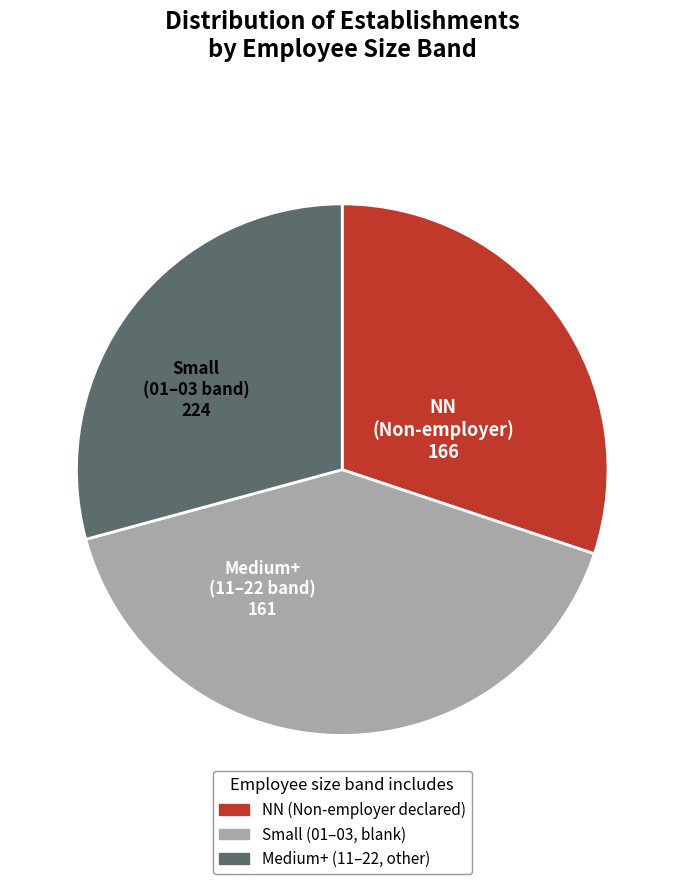

Is there any slice that represents more than half of the pie?

No